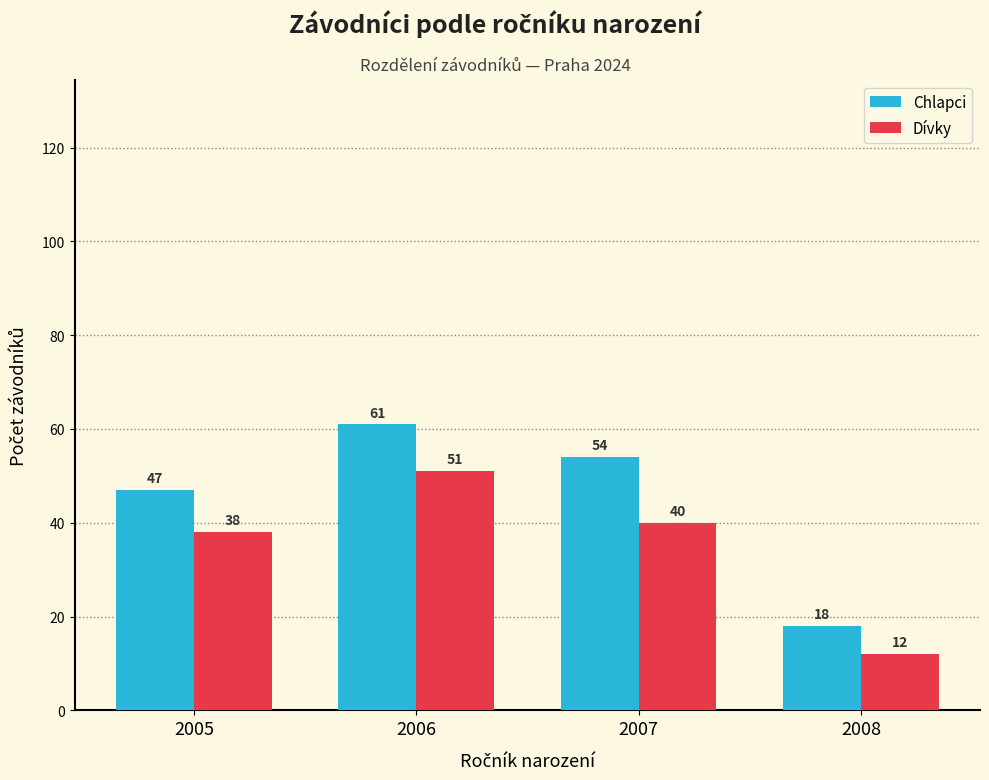

Reading left to right, extract all data points from this chart.

Chlapci: 47	61	54	18
Dívky: 38	51	40	12